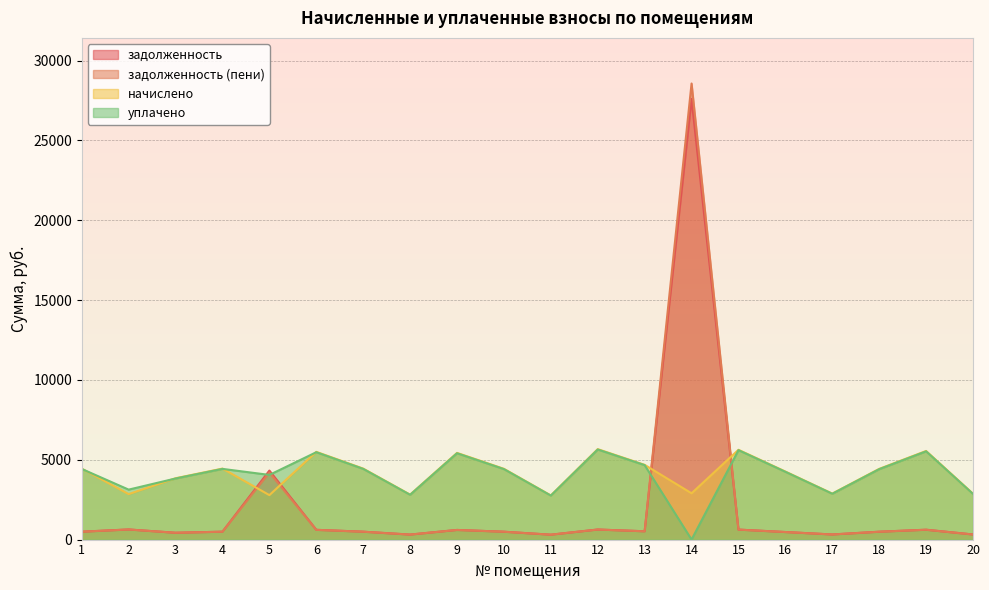

In начислено, how many points are higher than both neighbors (excluding endpoints)?

6